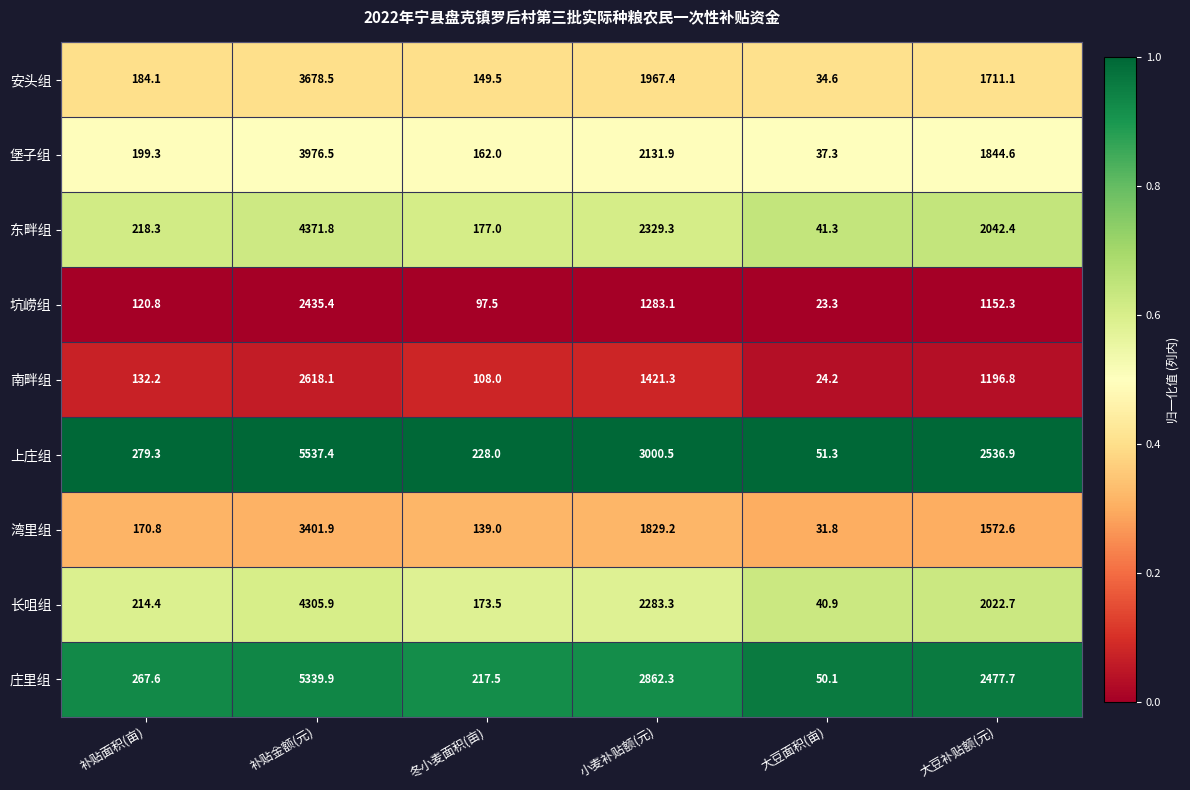

The value of 南畔组 at 大豆补贴额(元) is 527.6. True or false?

False